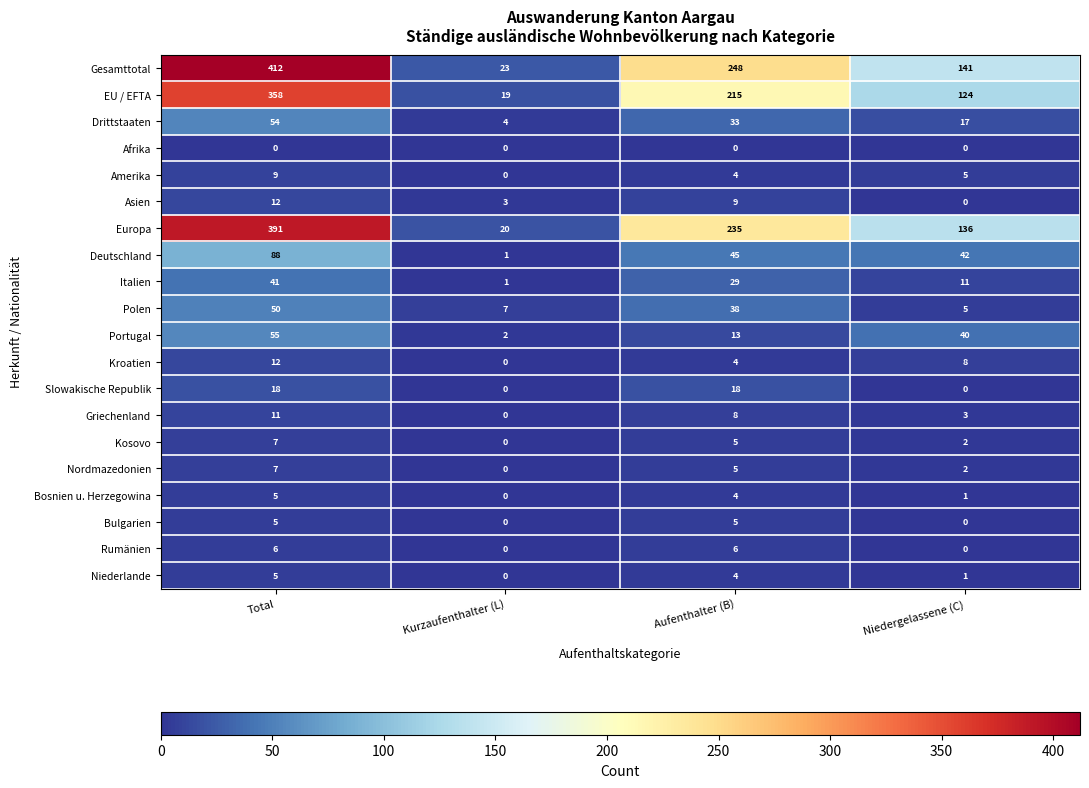

What is the highest value of the Slowakische Republik series?

18